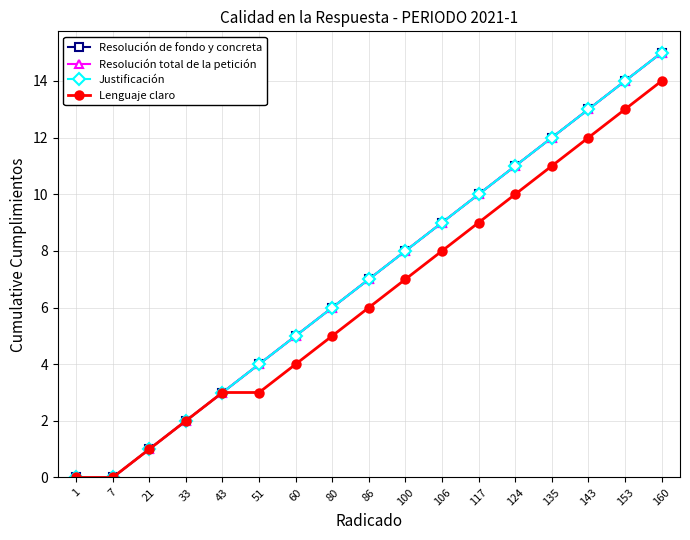

List the series in order of their peak value, lowest first.

Lenguaje claro, Resolución de fondo y concreta, Resolución total de la petición, Justificación